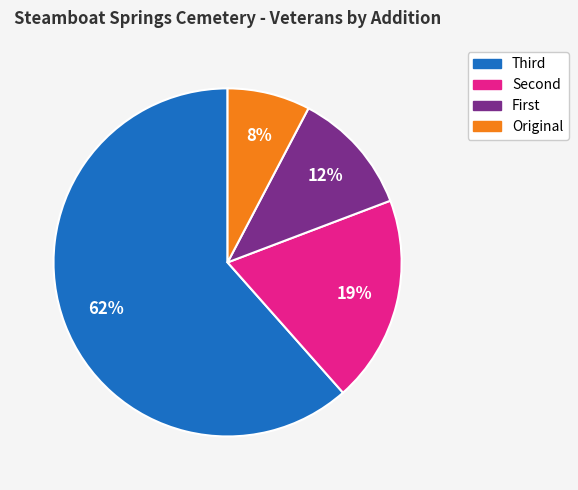

How many segments does this pie chart have?

4